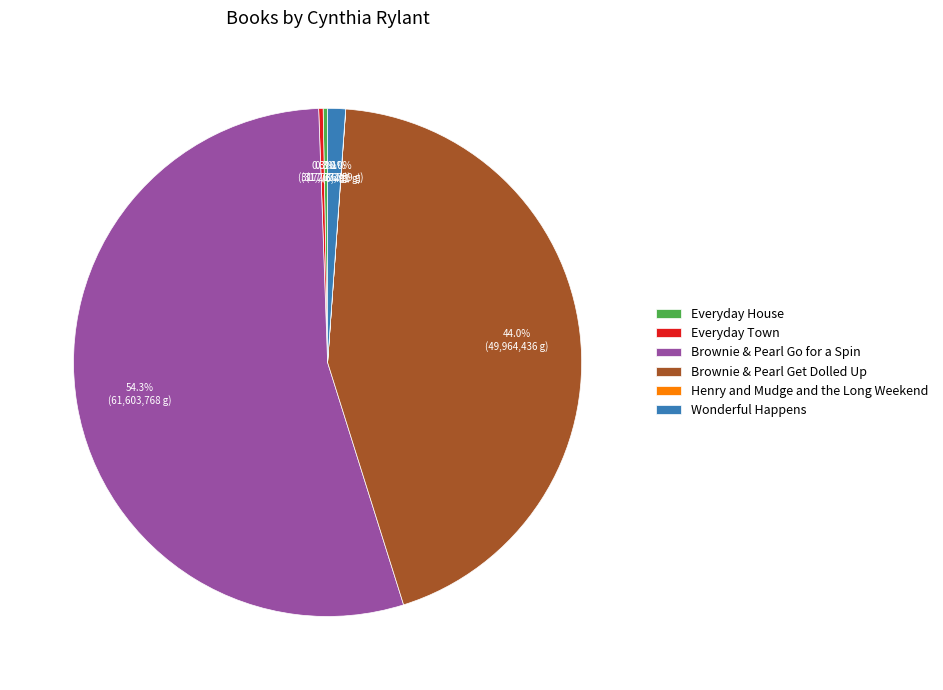

Is Wonderful Happens the majority of the pie?

No